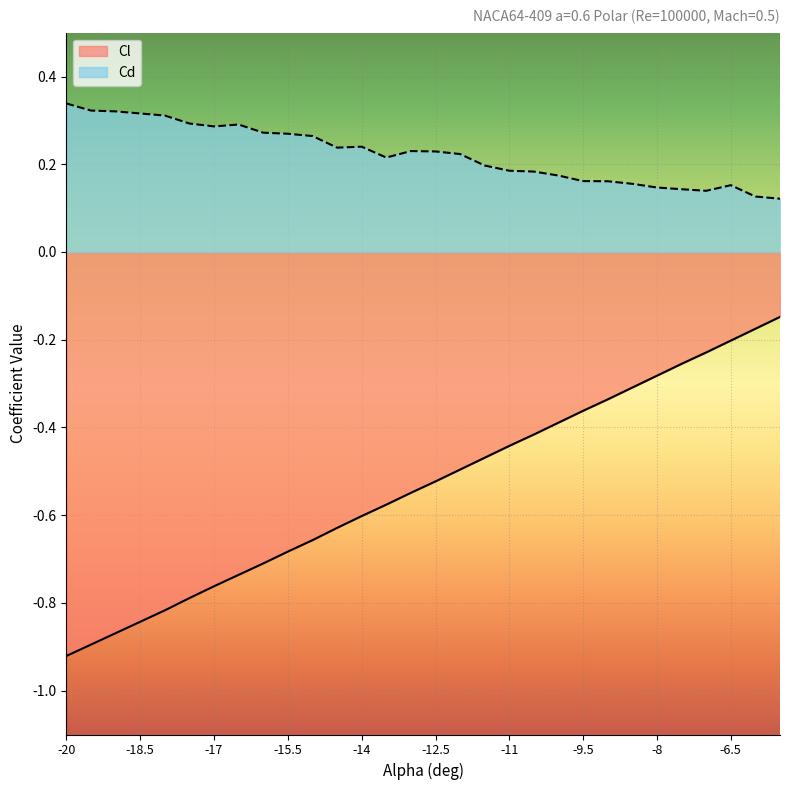

What is the average value of the Cl series?

-0.5